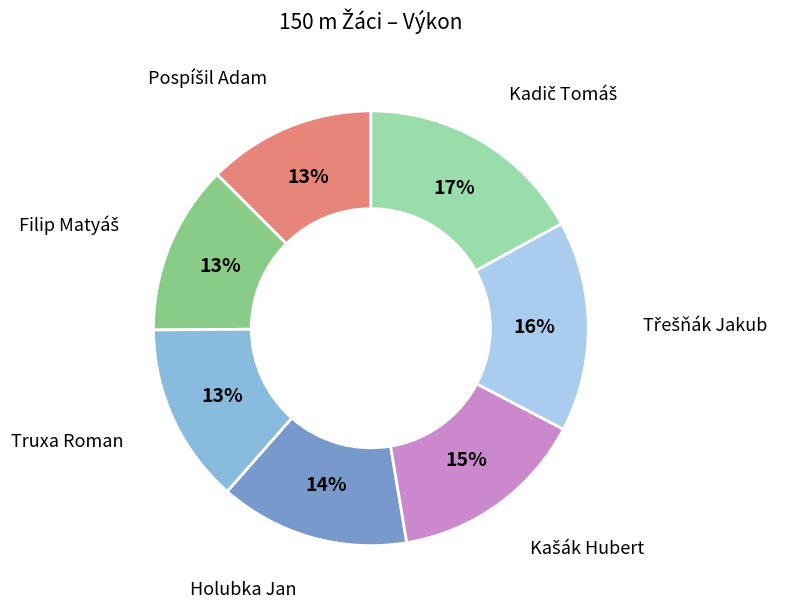

To the nearest percent, what is the average slice percentage?

14%